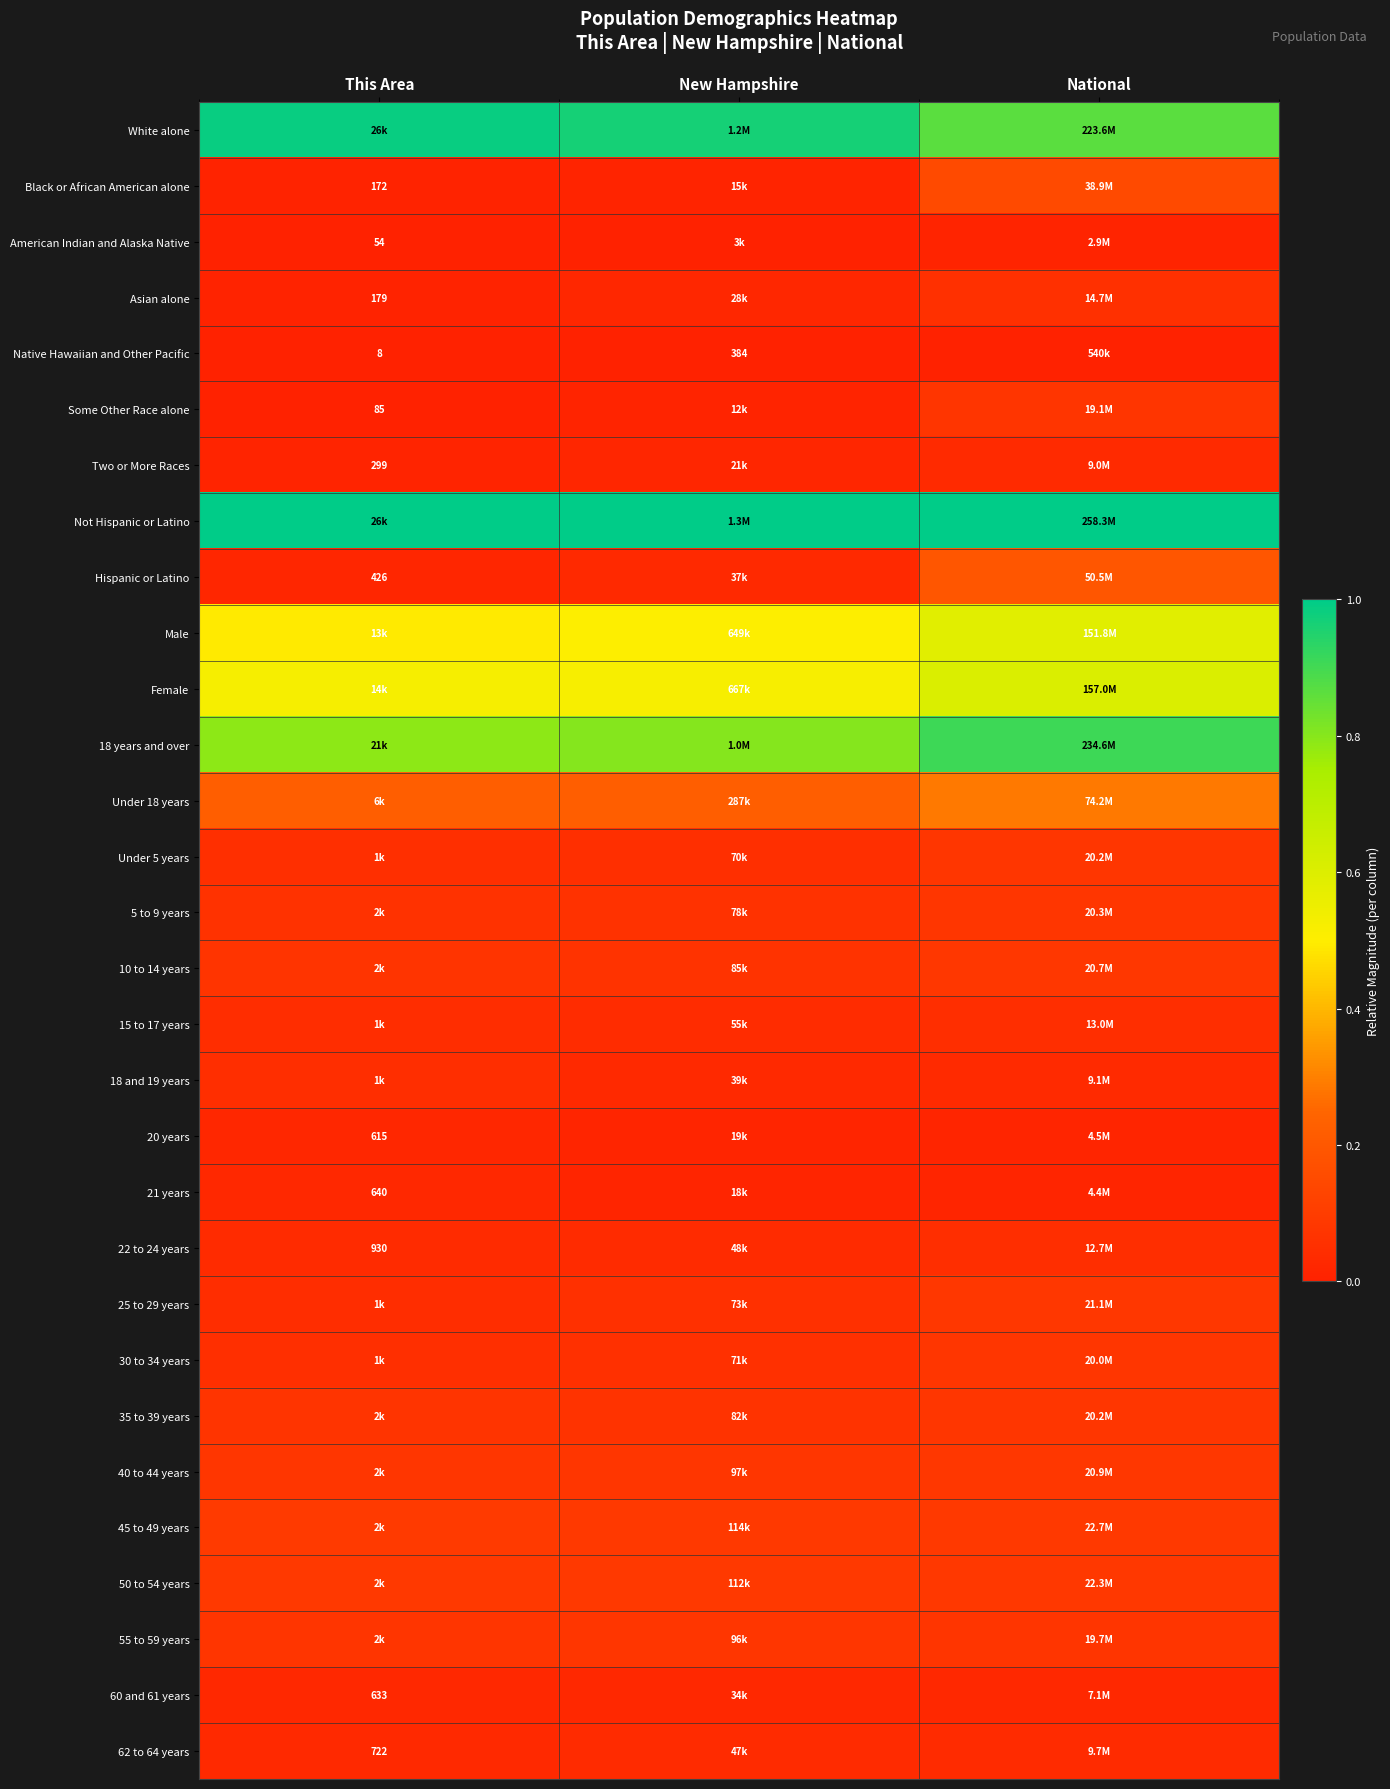

Where is Two or More Races nearest to the value 0?

This Area